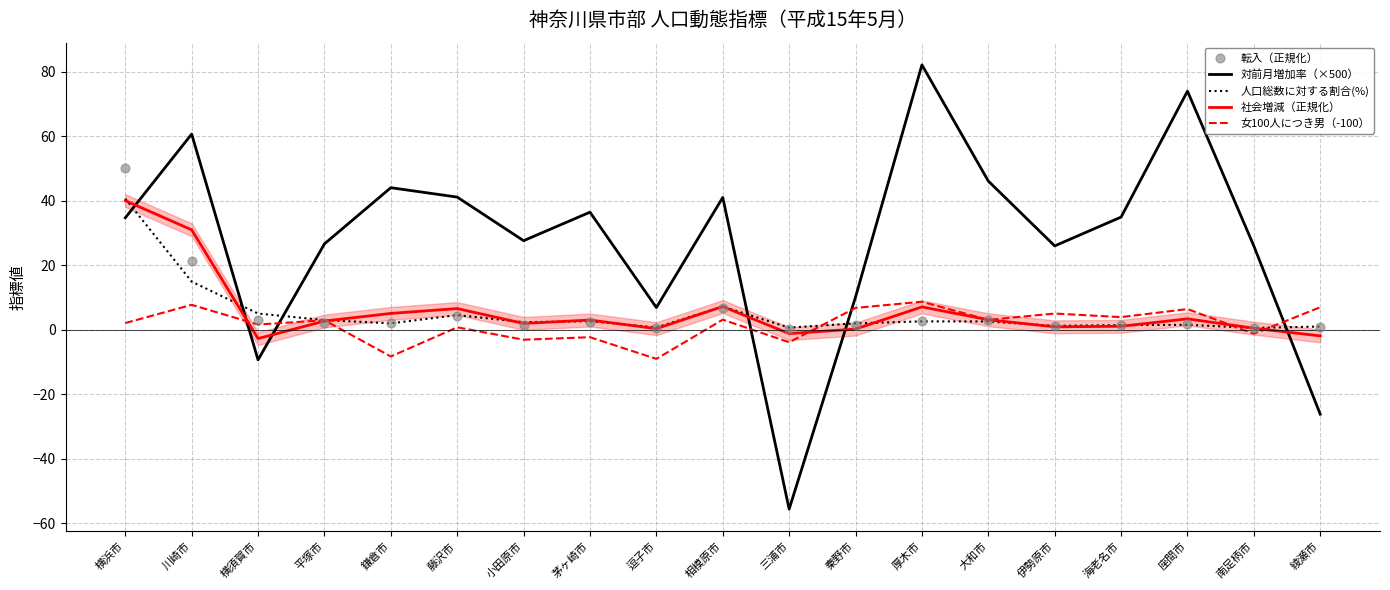

Which series has the widest spread of Y values?

対前月増加率（×500）